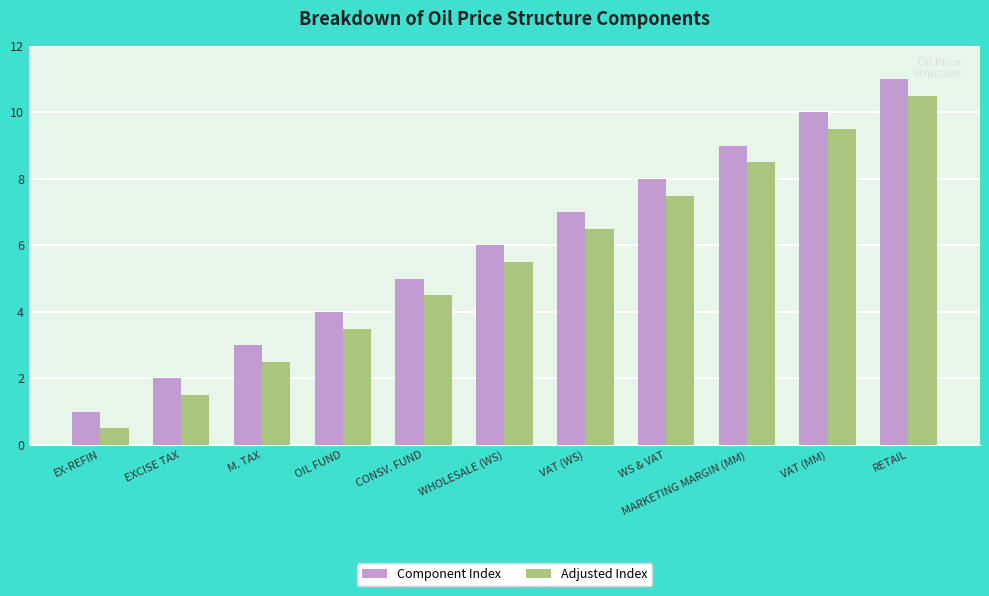

Rank the series by their maximum value, from highest to lowest.

Component Index, Adjusted Index